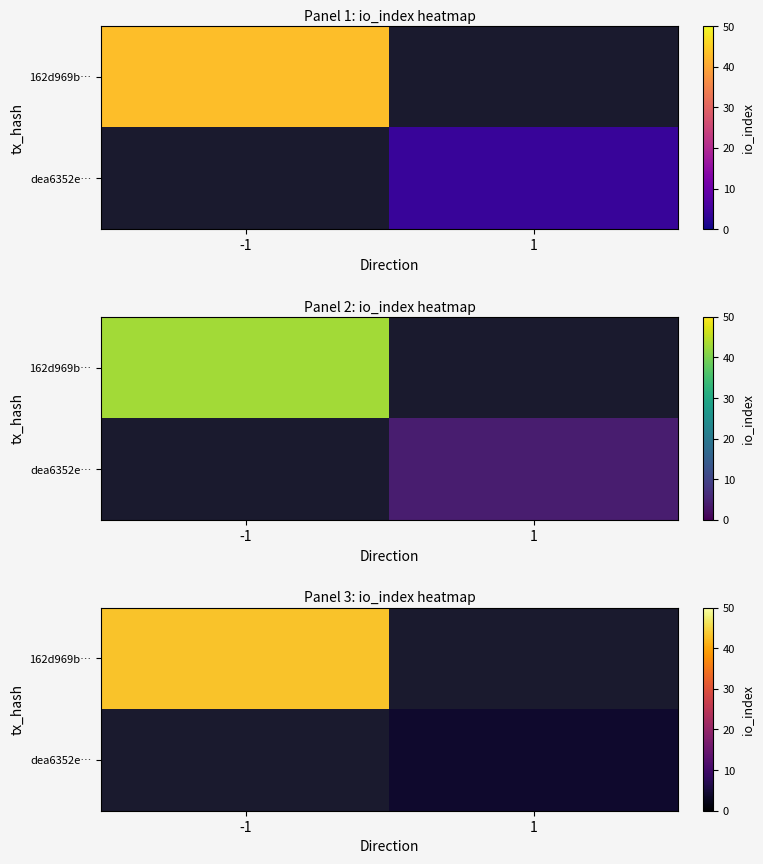

The dea6352e… series shows 4.0 at 1. True or false?

True